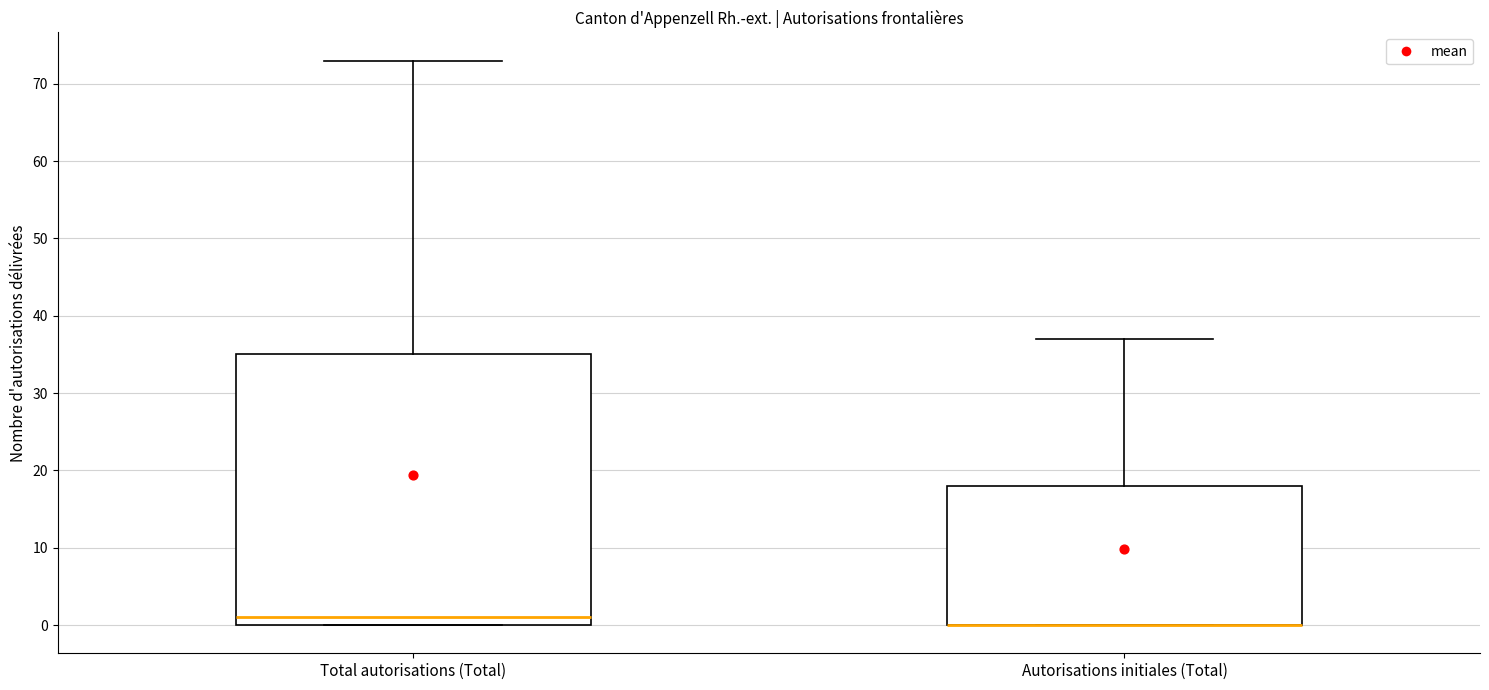

Comparing the boxes themselves (not the whiskers), which one is the tallest?

Total autorisations (Total)